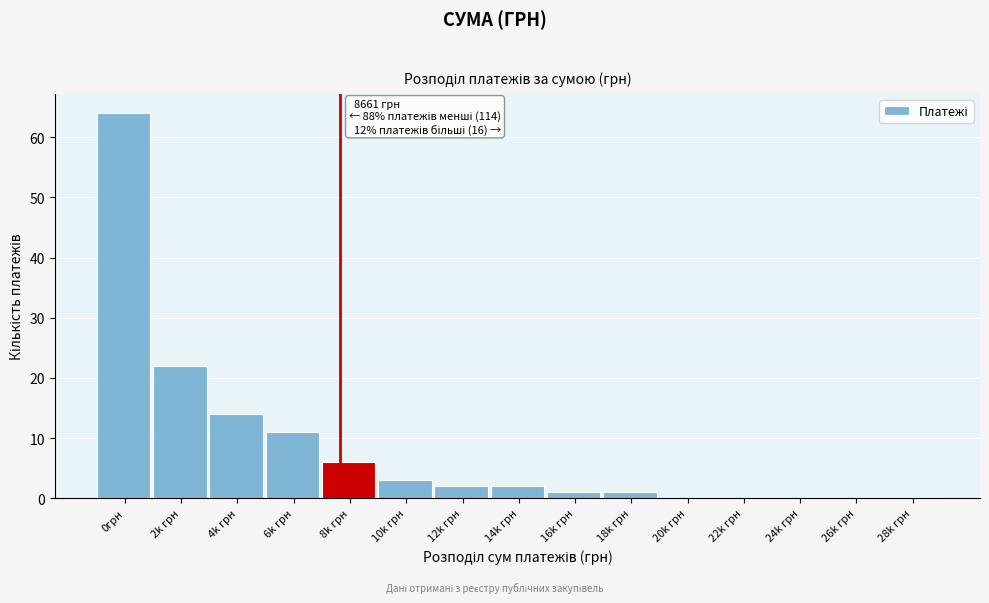

Reading left to right, transcribe all the data shown in this chart.

0грн=64	2k грн=22	4k грн=14	6k грн=11	8k грн=6	10k грн=3	12k грн=2	14k грн=2	16k грн=1	18k грн=1	20k грн=0	22k грн=0	24k грн=0	26k грн=0	28k грн=0